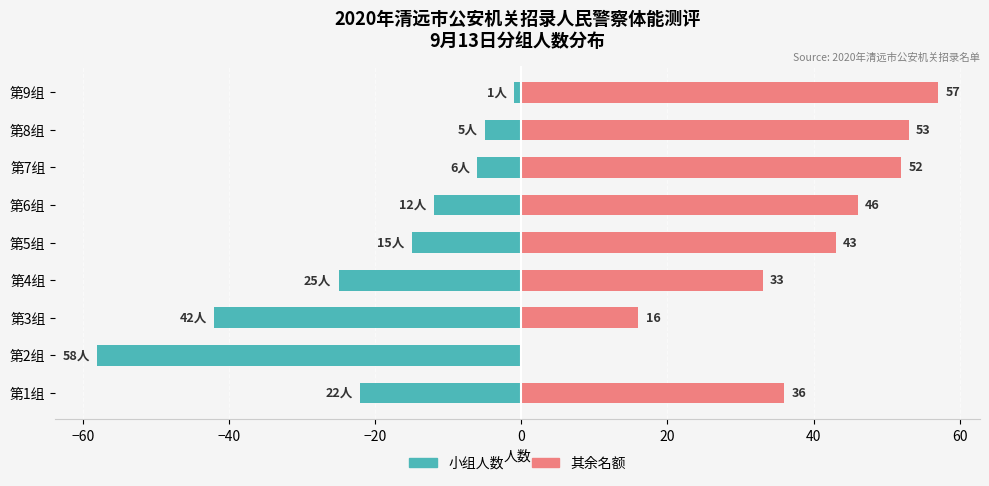

How many groups of bars are there?

9